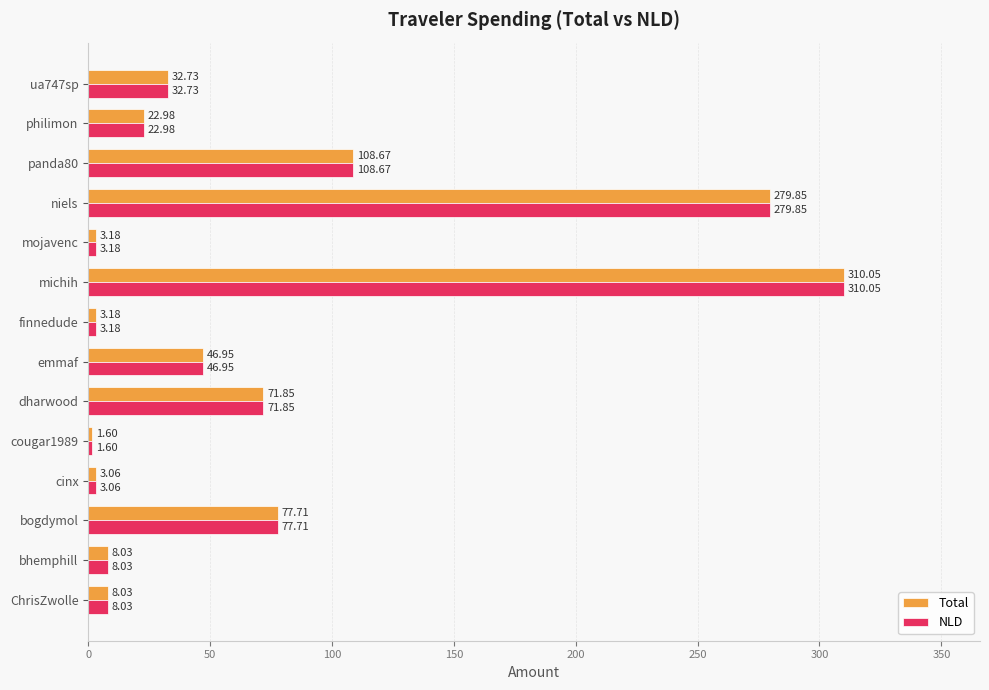

What is the sum of the NLD values at niels and panda80?

388.5